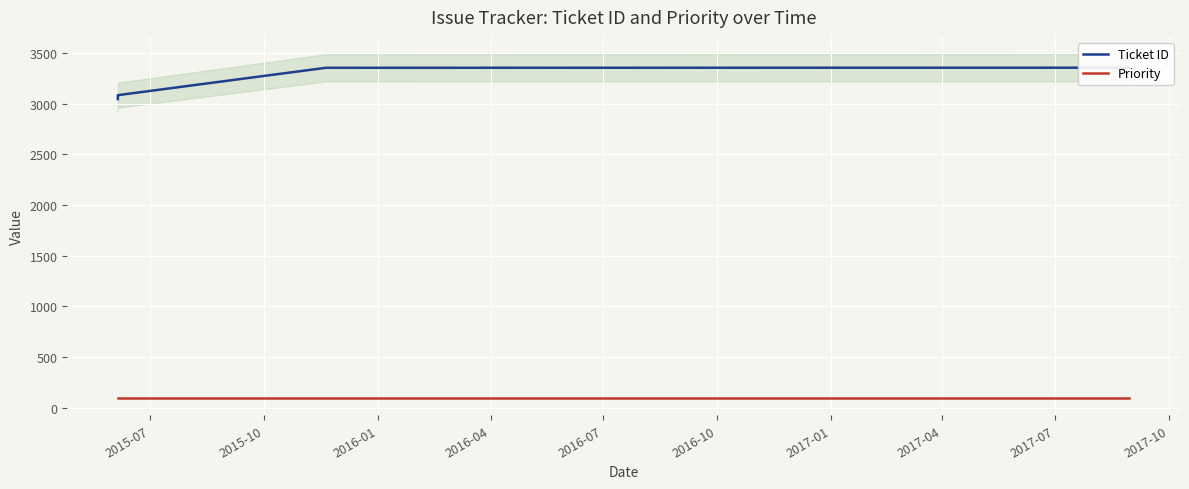

What is the total value across all series at 2015-07?

3145